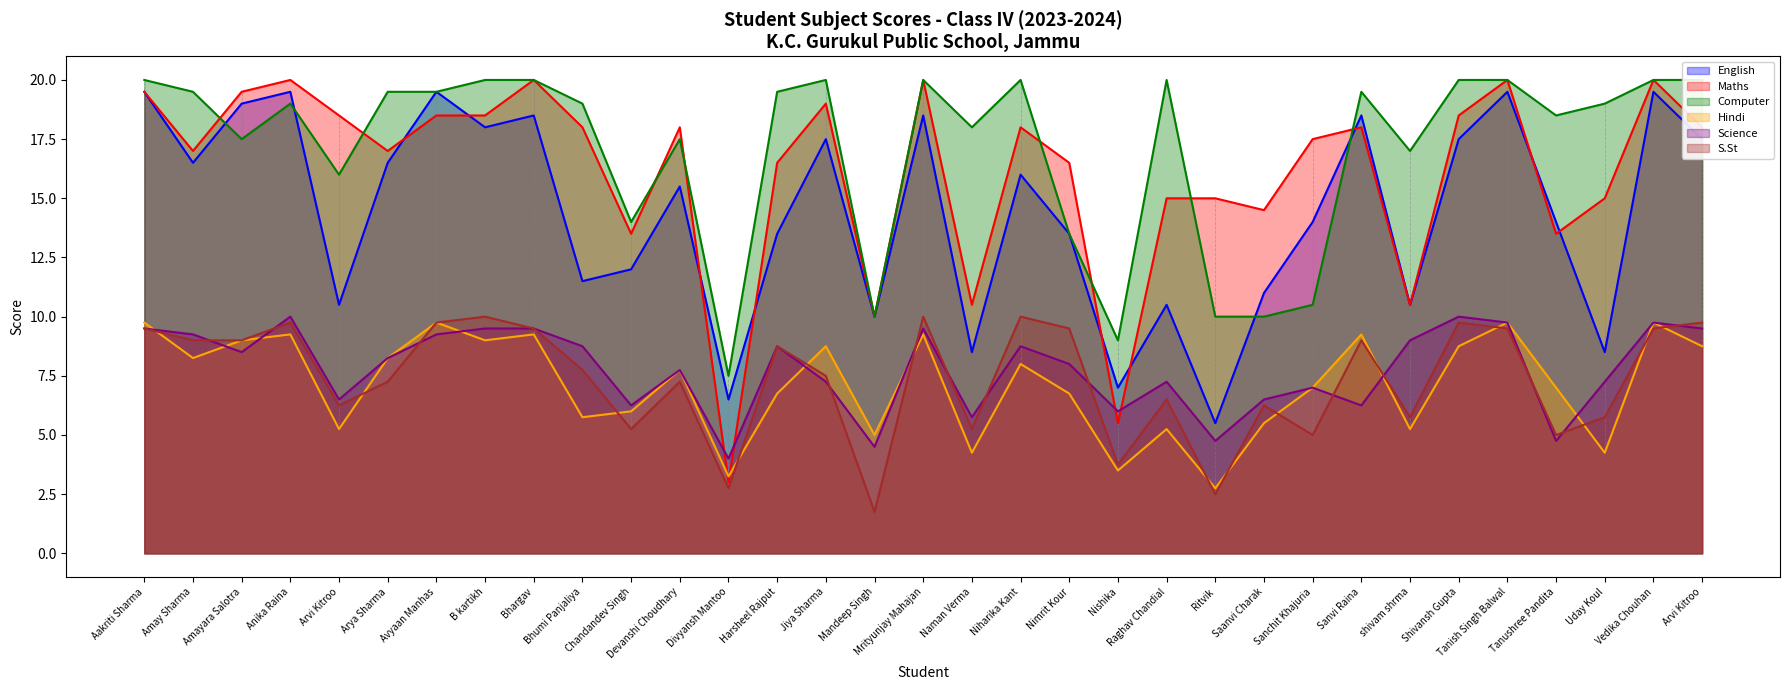

At Bhumi Panjaliya, list the series in order from smallest to largest.

Hindi, S.St, Science, English, Maths, Computer